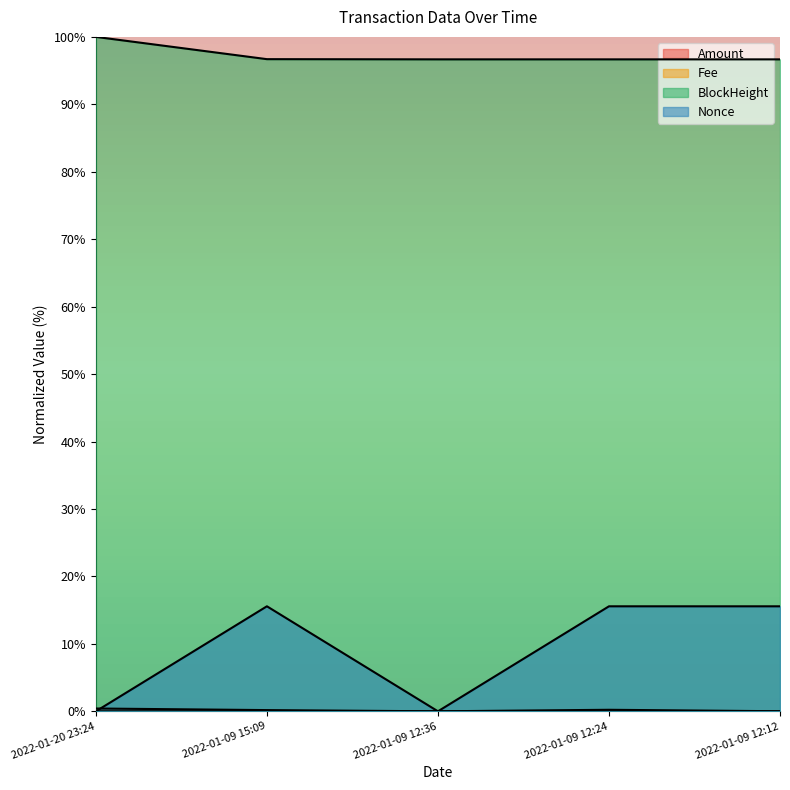

What is the maximum value shown in the chart?

100.0